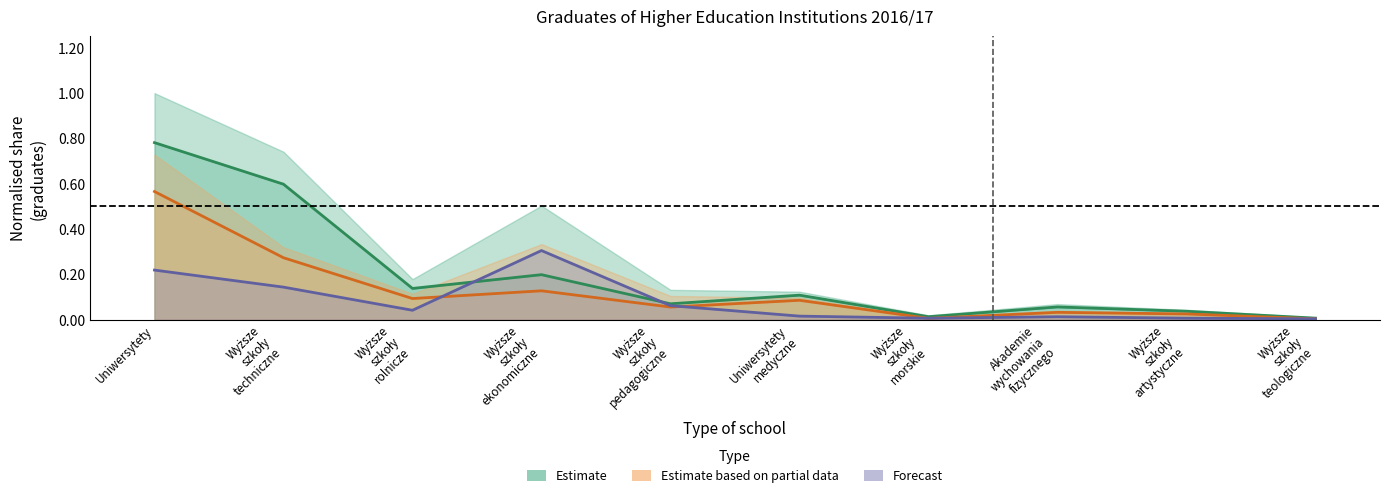

List the labels in order of Niestacjonarnych total value, smallest first.

Wyższe szkoły teologiczne, Wyższe szkoły morskie, Wyższe szkoły artystyczne, Akademie wychowania fizycznego, Uniwersytety medyczne, Wyższe szkoły rolnicze, Wyższe szkoły pedagogiczne, Wyższe szkoły techniczne, Uniwersytety, Wyższe szkoły ekonomiczne